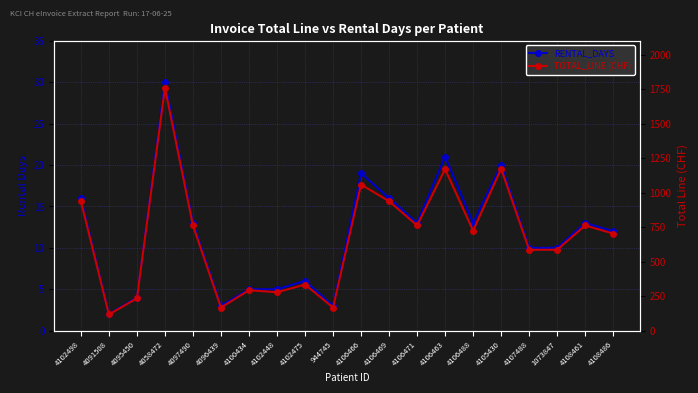

What are all the series names shown in the legend?

RENTAL_DAYS, TOTAL_LINE